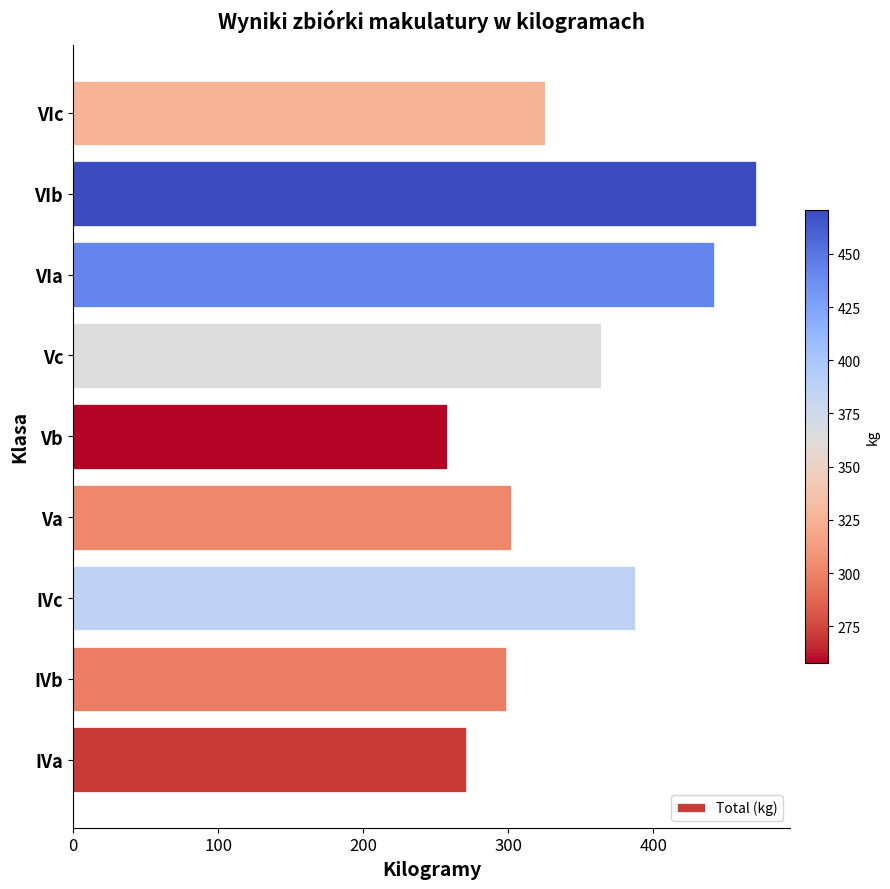

Reading bottom to top, list all the values displayed in this chart.

IVa=270.8	IVb=298.4	IVc=387.4	Va=302.2	Vb=257.9	Vc=364.0	VIa=441.6	VIb=470.6	VIc=325.5